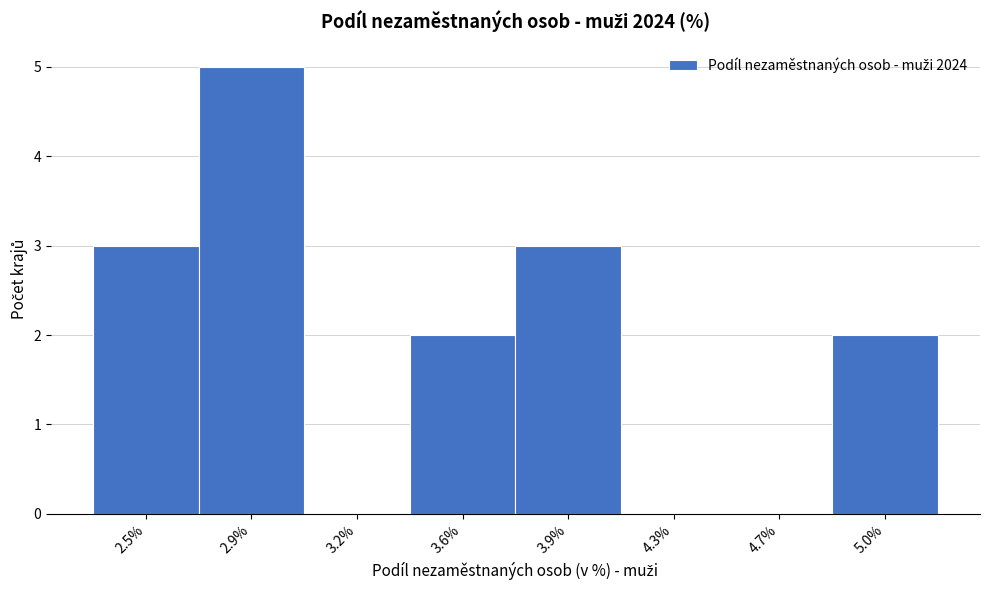

Reading left to right, list all the values displayed in this chart.

2.5%=3	2.9%=5	3.2%=0	3.6%=2	3.9%=3	4.3%=0	4.7%=0	5.0%=2